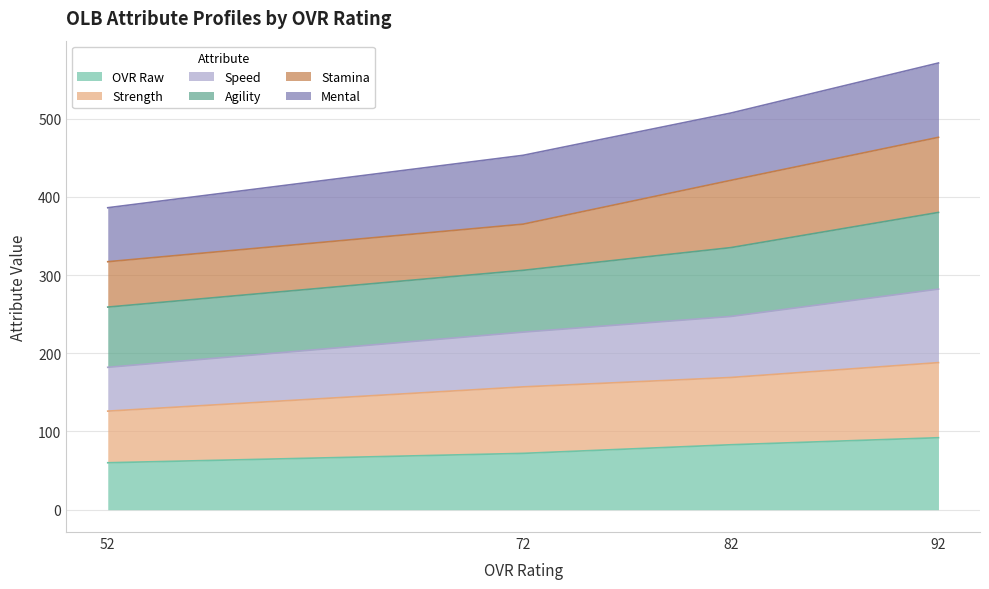

True or false: ovr_raw and speed cross at least once.

False